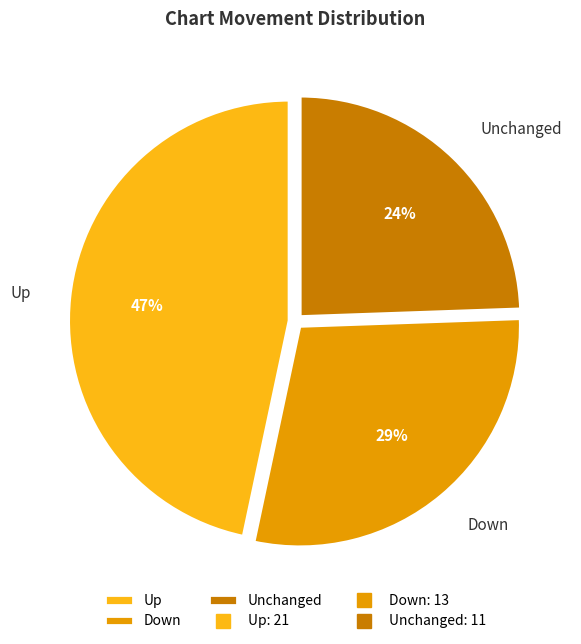

Between Down and Unchanged, which is larger?

Down